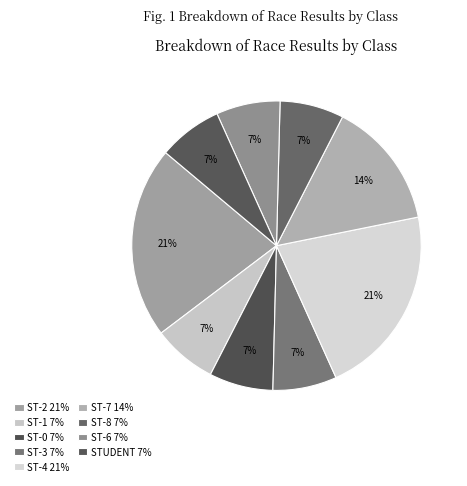

Rank the categories by value from highest to lowest.

ST-2, ST-4, ST-7, ST-1, ST-0, ST-3, ST-8, ST-6, STUDENT